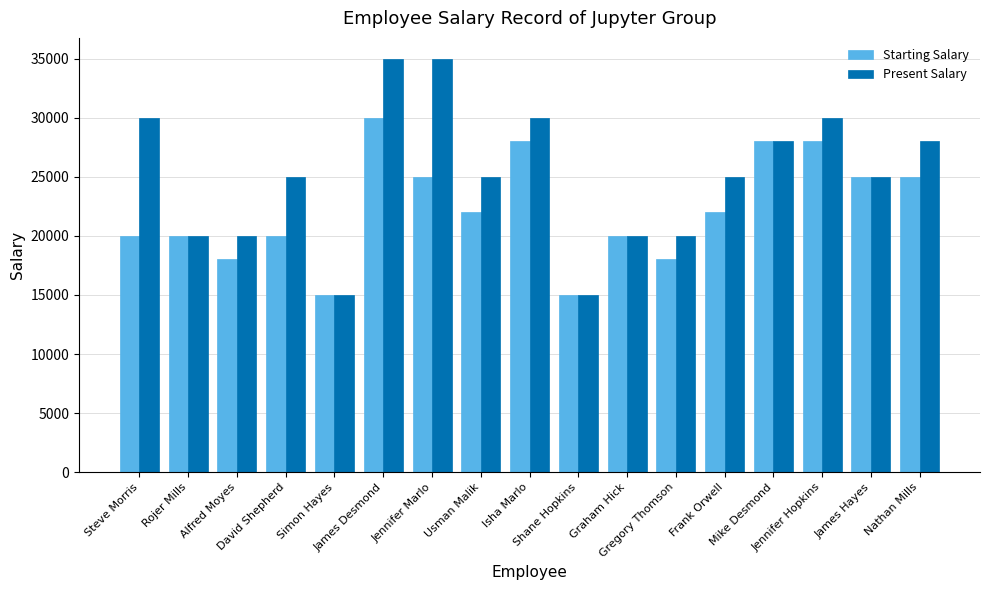

What is the label of the 5th bar from the left?

Simon Hayes